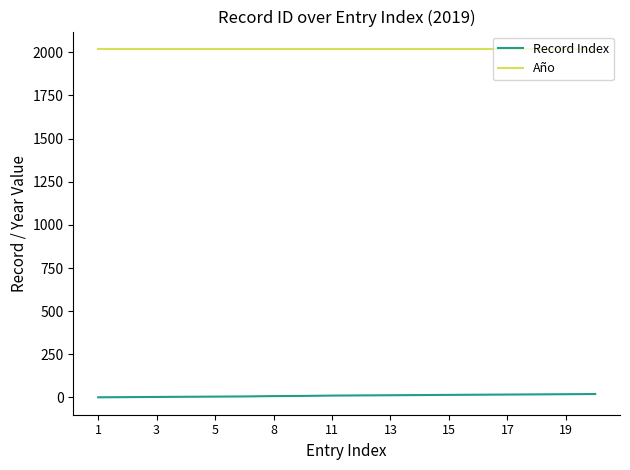

List the series in order of their peak value, highest first.

Año, Record Index